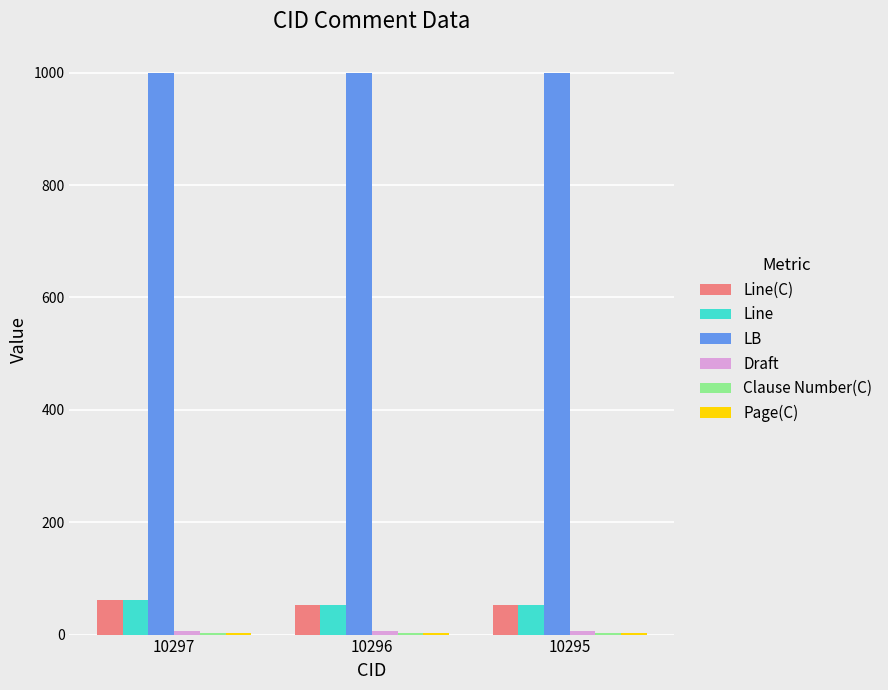

Which series has the largest total across all categories?

LB